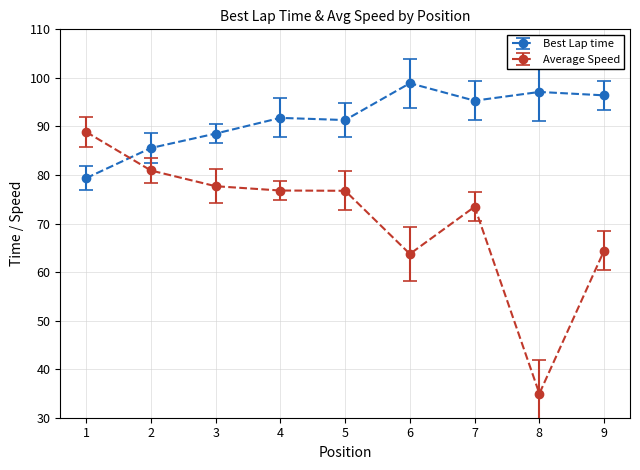

List the series in order of their peak value, lowest first.

Average Speed, Best Lap time